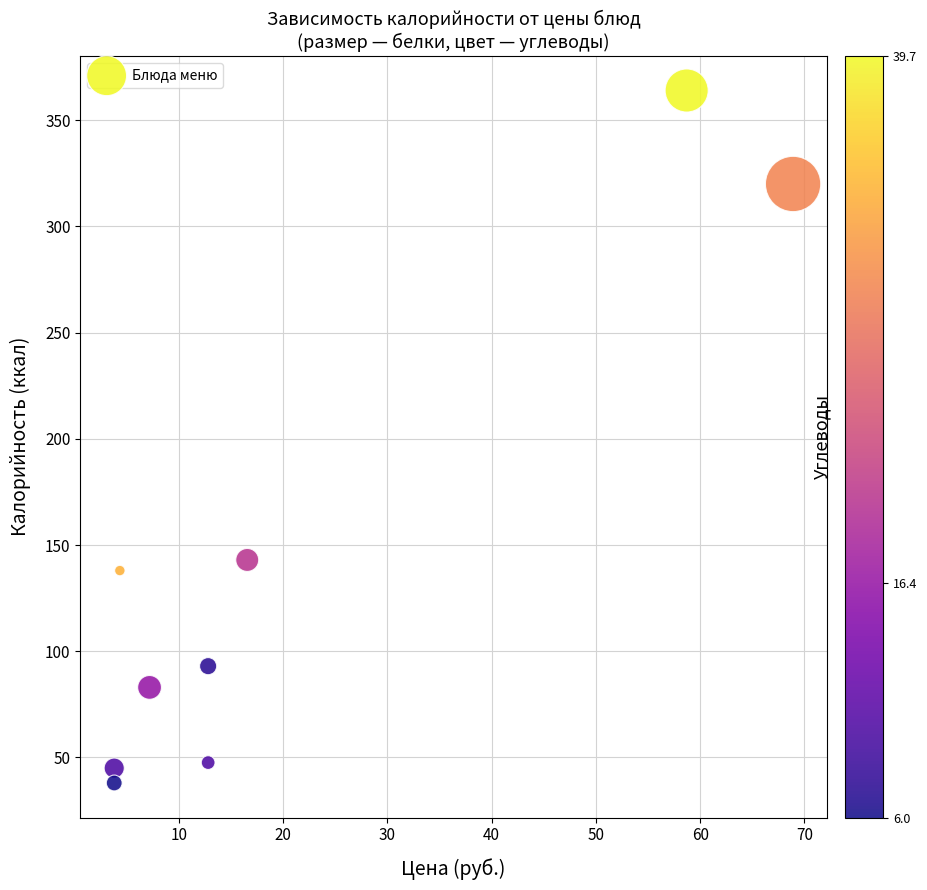

What is the range of X values (max minus min)?

65.1